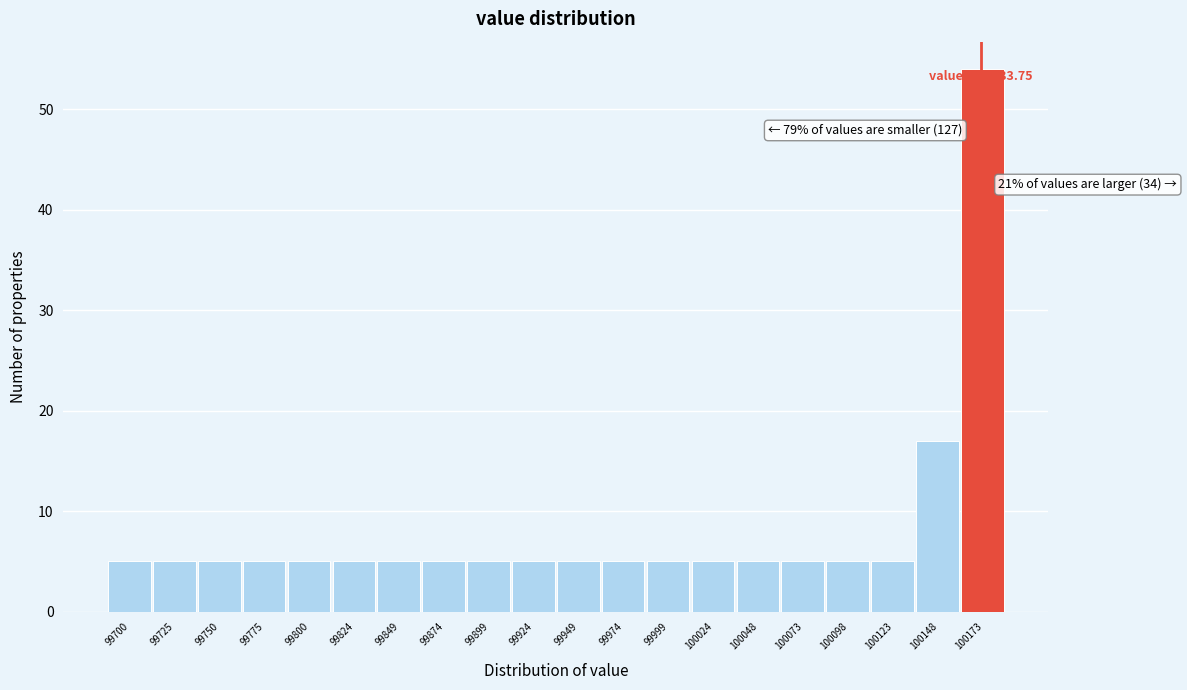

Reading left to right, transcribe all the data shown in this chart.

5	5	5	5	5	5	5	5	5	5	5	5	5	5	5	5	5	5	17	54